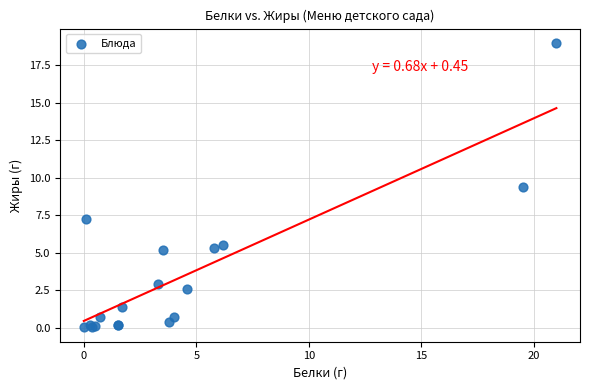

What Y value in the scatter plot is closest to 9?

9.4